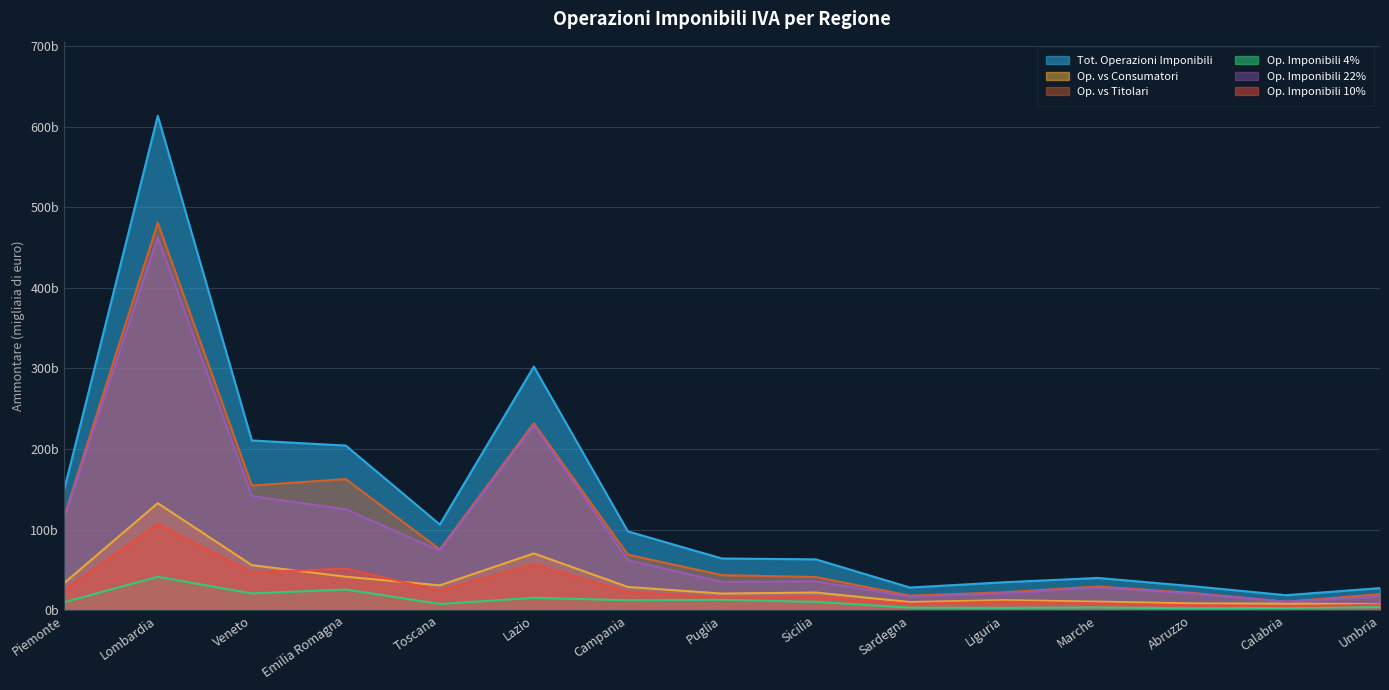

What position from the right is Lombardia?

14